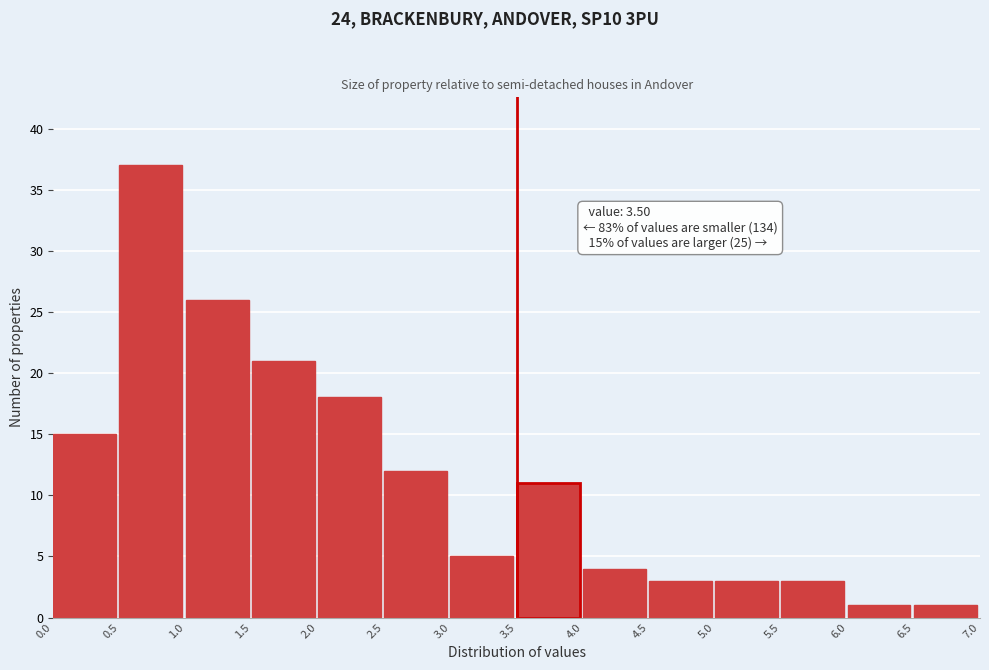

Which range on the x-axis has the tallest bar?

0.5 to 1.0